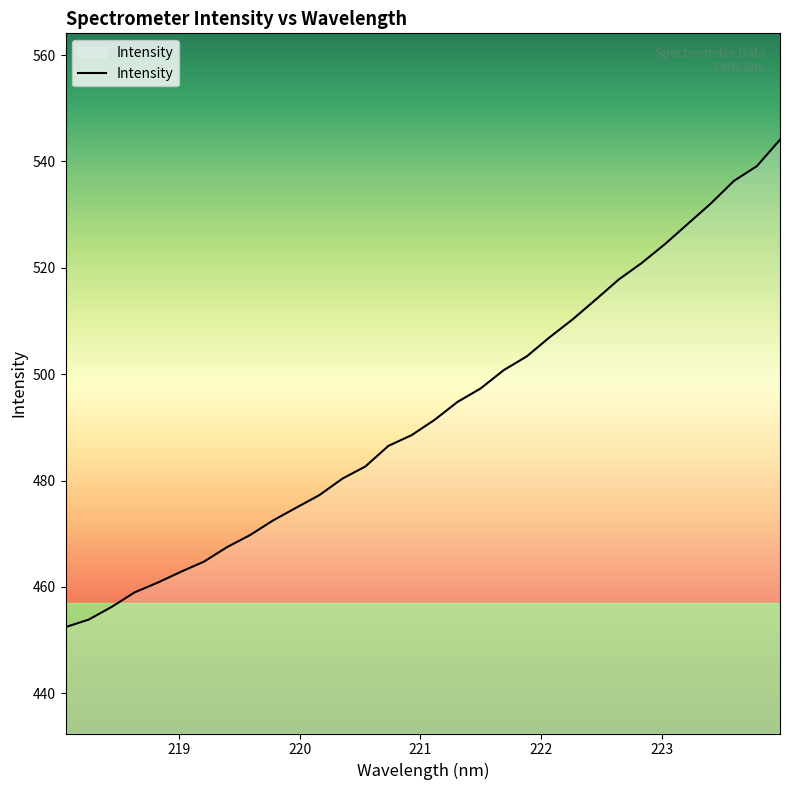

What is the minimum value shown in the chart?

452.4